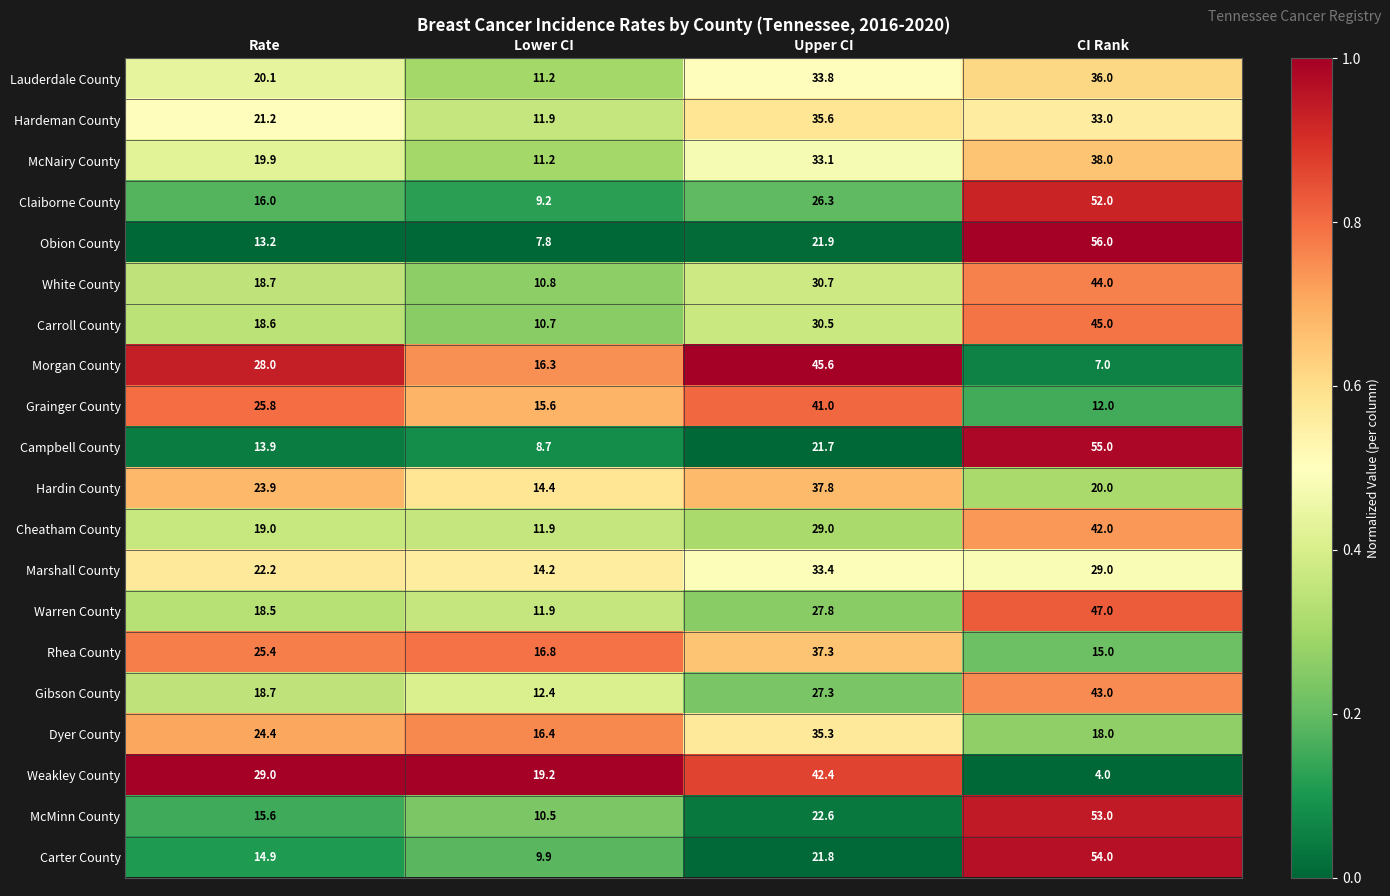

Is it true that Morgan County equals 11.0 at Upper CI?

False